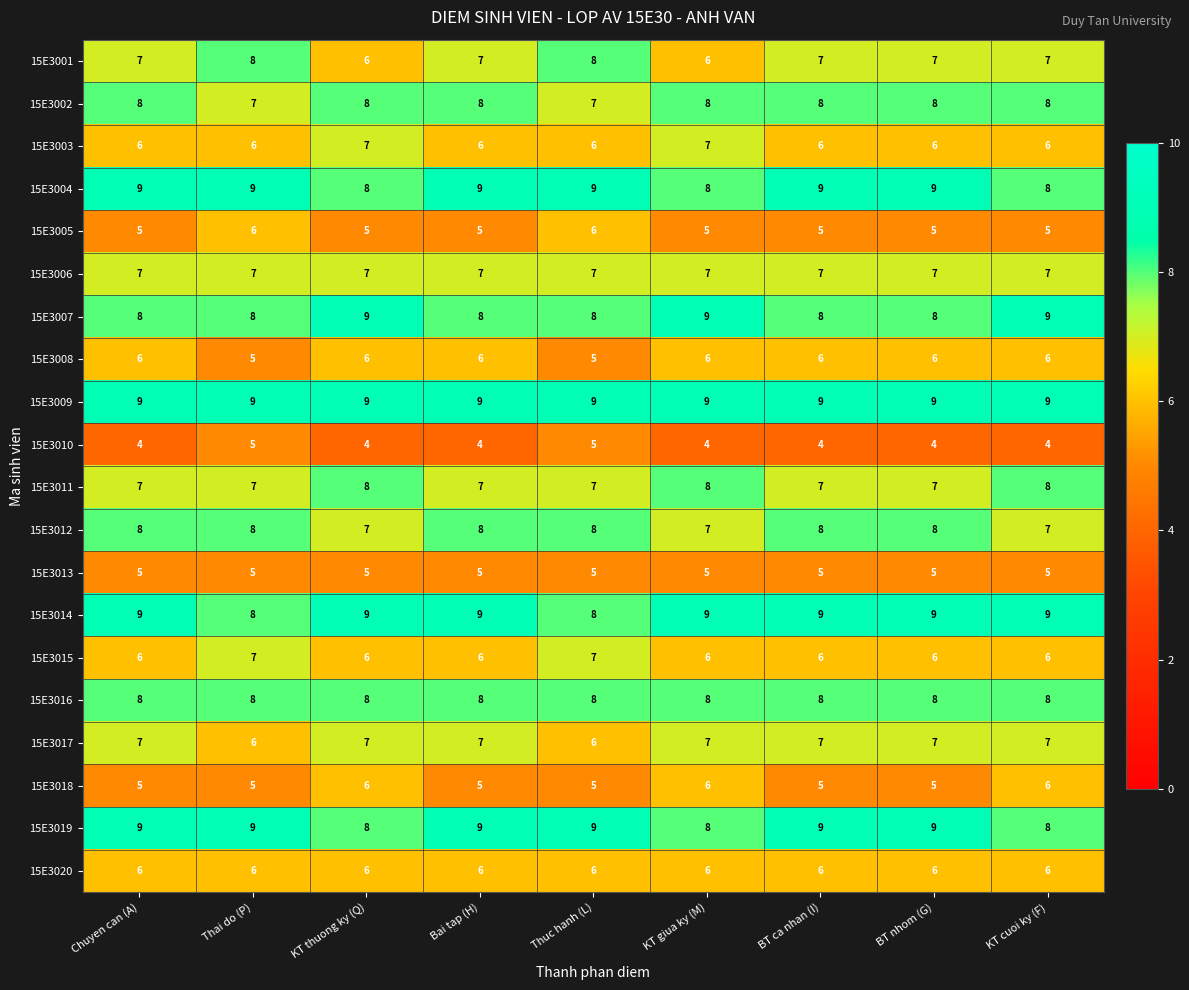

What is the sum of the 15E3009 values at KT cuoi ky (F) and Thai do (P)?

18